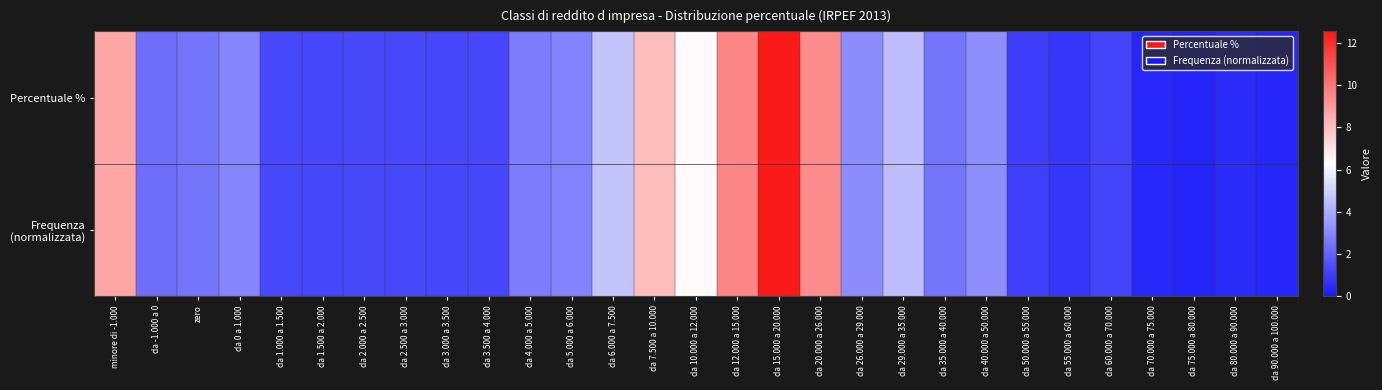

Rank the series by their average value, from highest to lowest.

Frequenza (normalizzata), Percentuale %